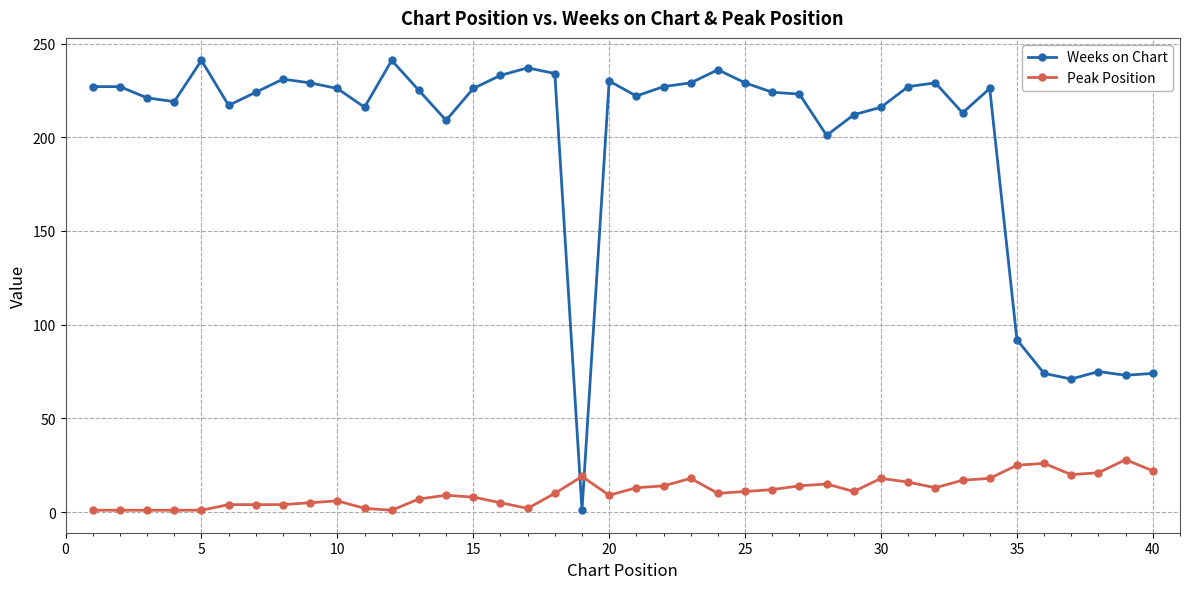

Rank the series by their maximum value, from highest to lowest.

Weeks on Chart, Peak Position